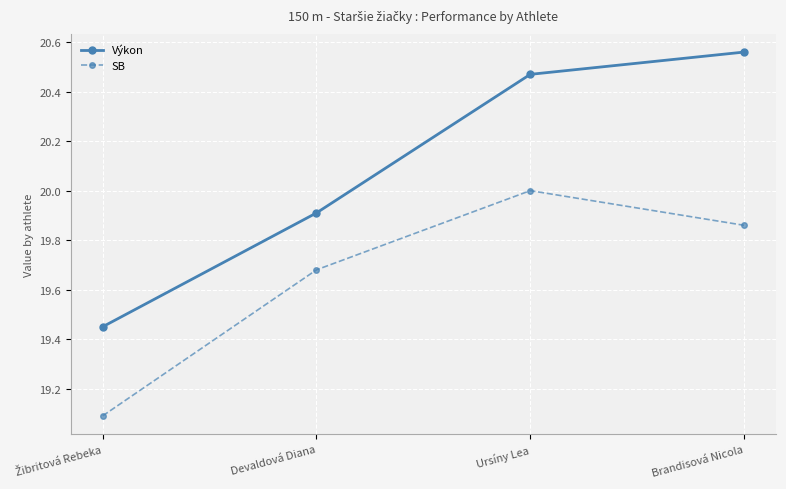

Which series has the largest range (max minus min)?

Výkon